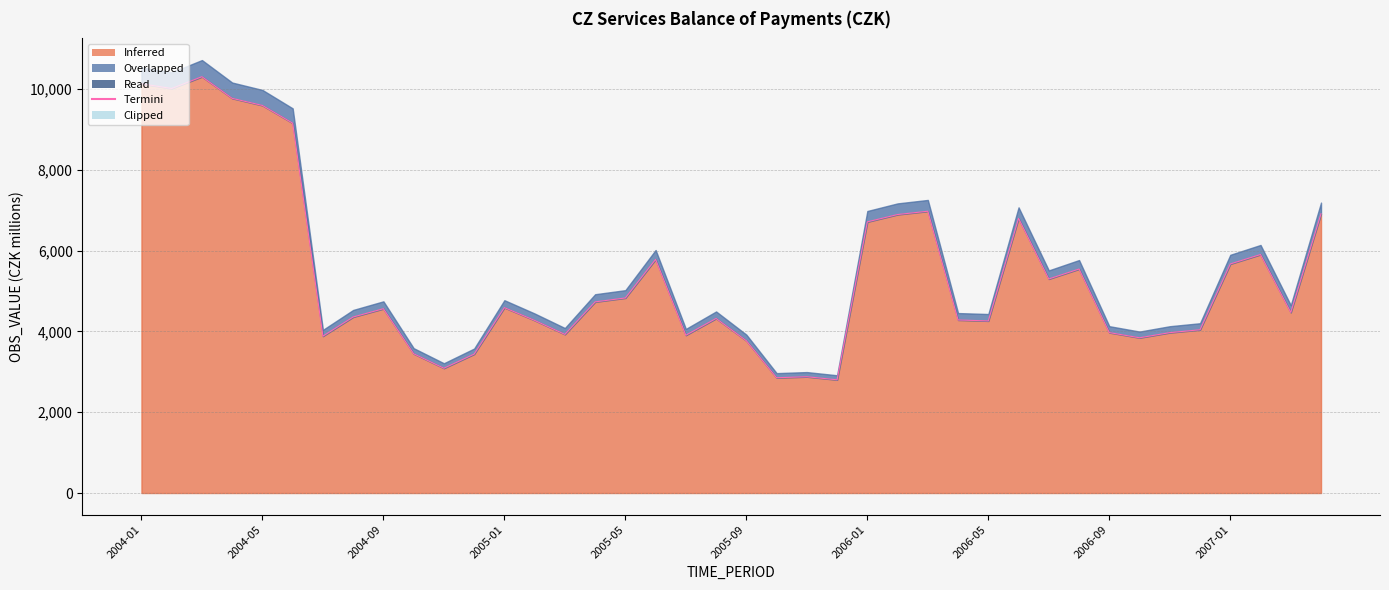

Where does the data first go above 4560?

2004-01